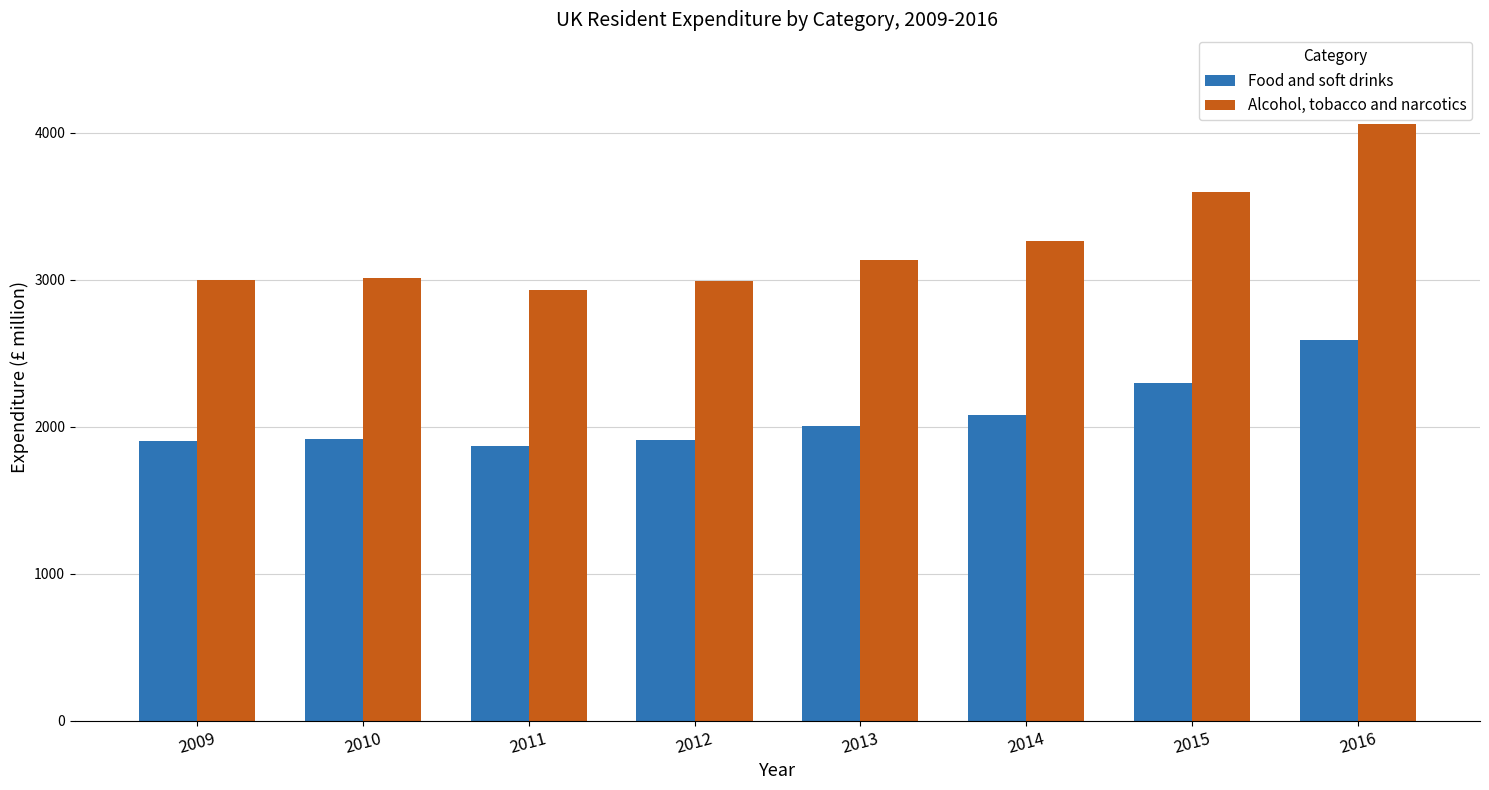

Between 2011 and 2014, which series saw the biggest shift?

Alcohol, tobacco and narcotics